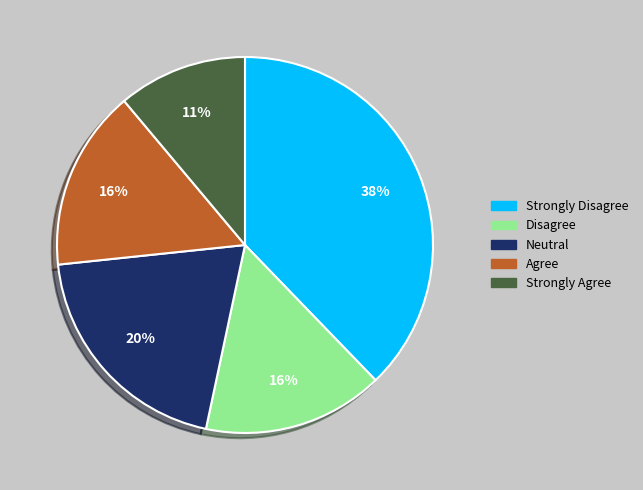

Which slice is the largest?

Strongly Disagree